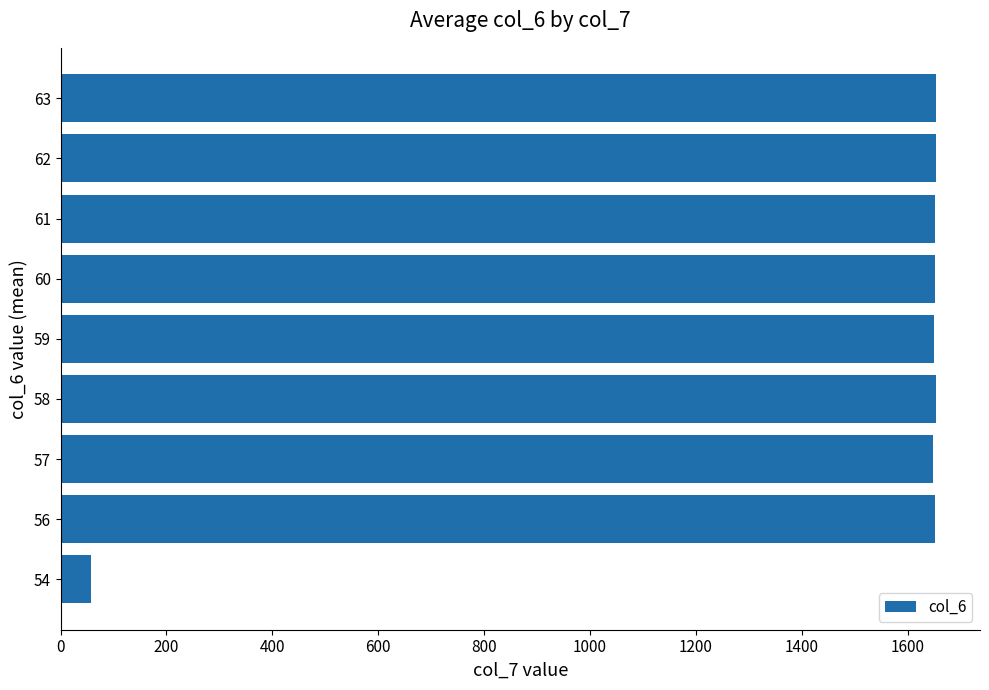

What is the ratio of the value at 62 to the value at 60?

1.0